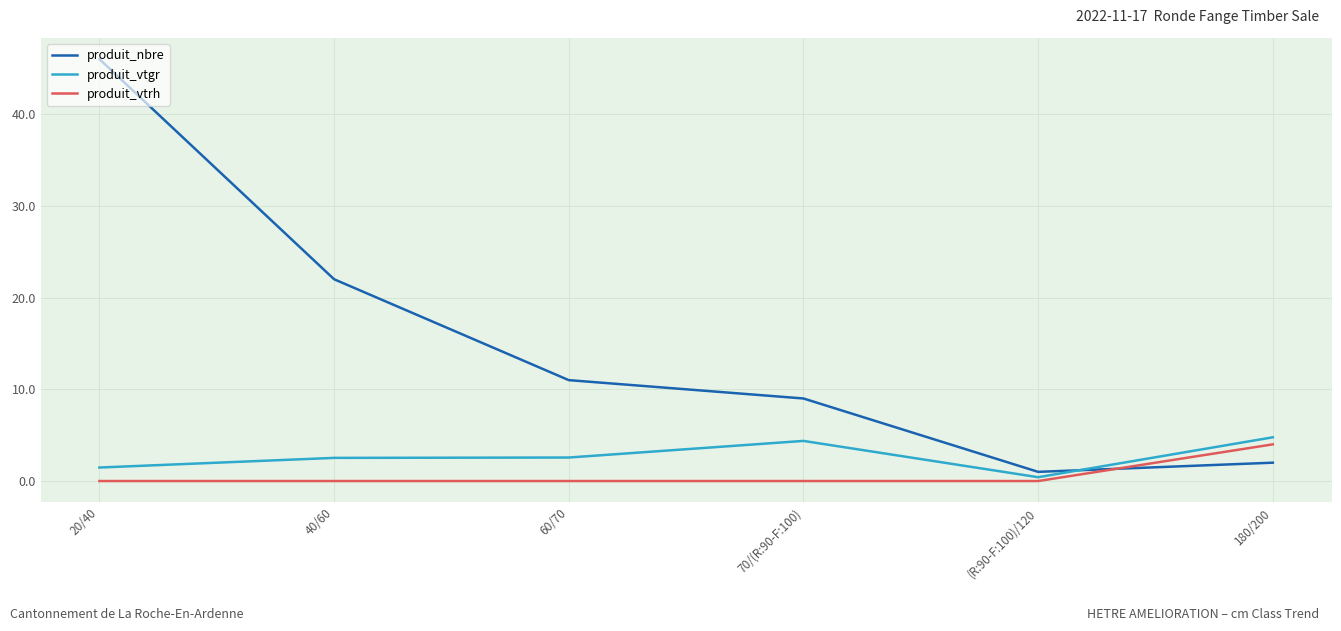

At 60/70, list the series in order from largest to smallest.

produit_nbre, produit_vtgr, produit_vtrh